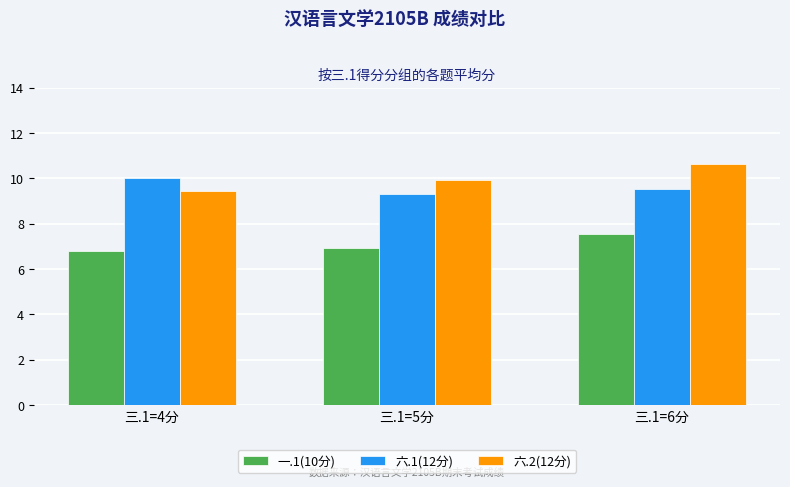

What is the minimum value shown in the chart?

6.8